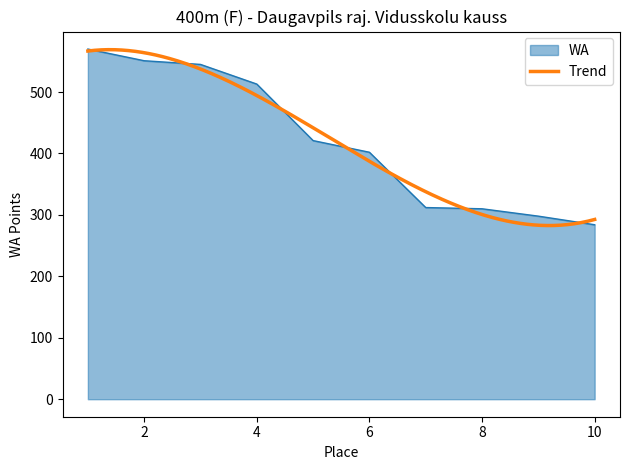

At which category does the chart reach its minimum across all series?

10